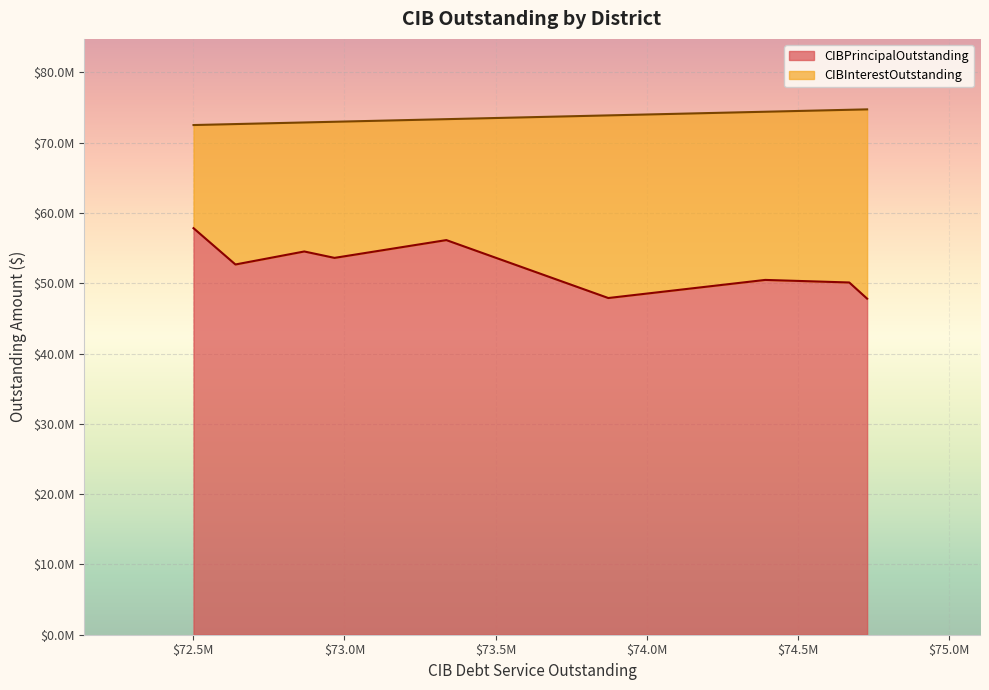

True or false: CIBPrincipalOutstanding and CIBInterestOutstanding intersect in this chart.

False